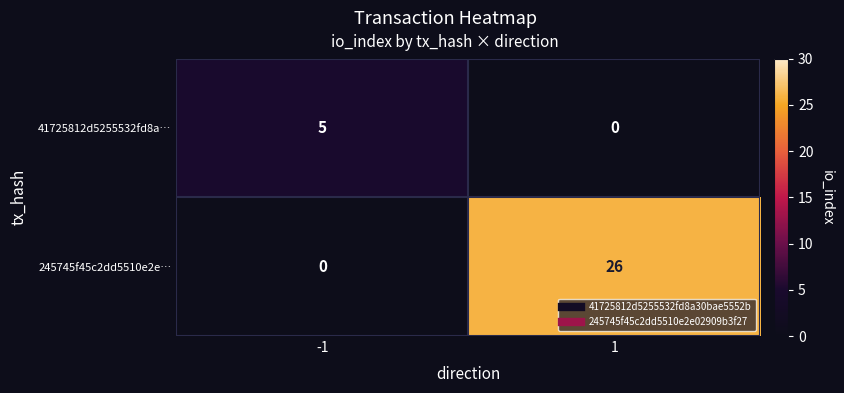

Is it true that 41725812d5255532fd8a… equals 1 at -1?

False